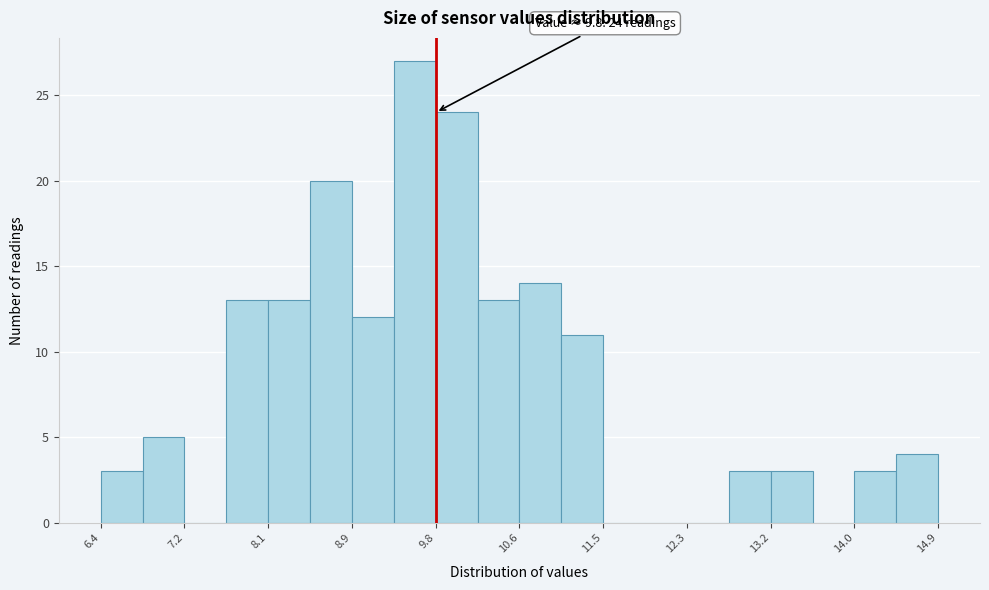

Which range on the x-axis has the tallest bar?

9.4 to 9.8